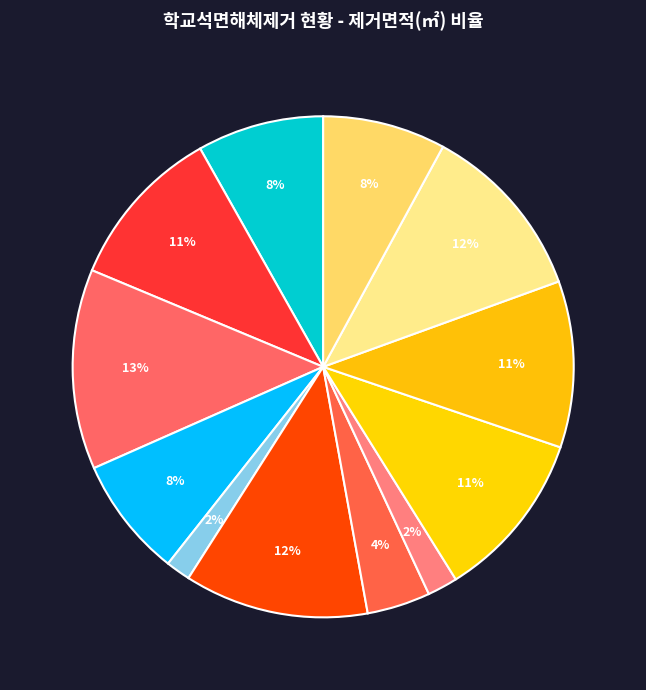

Which slice is the largest?

온산초(초)